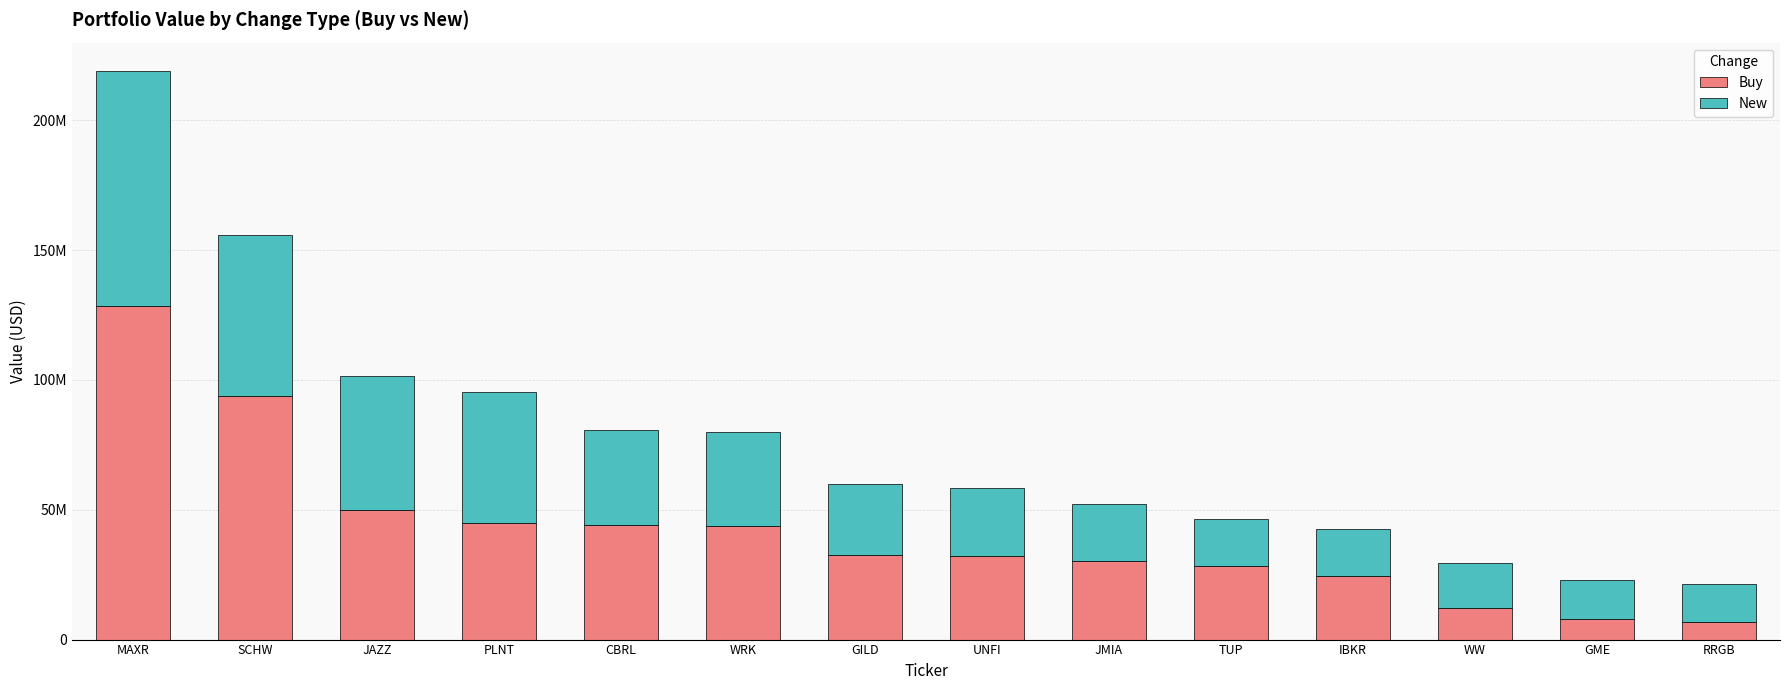

Are the bars horizontal?

No